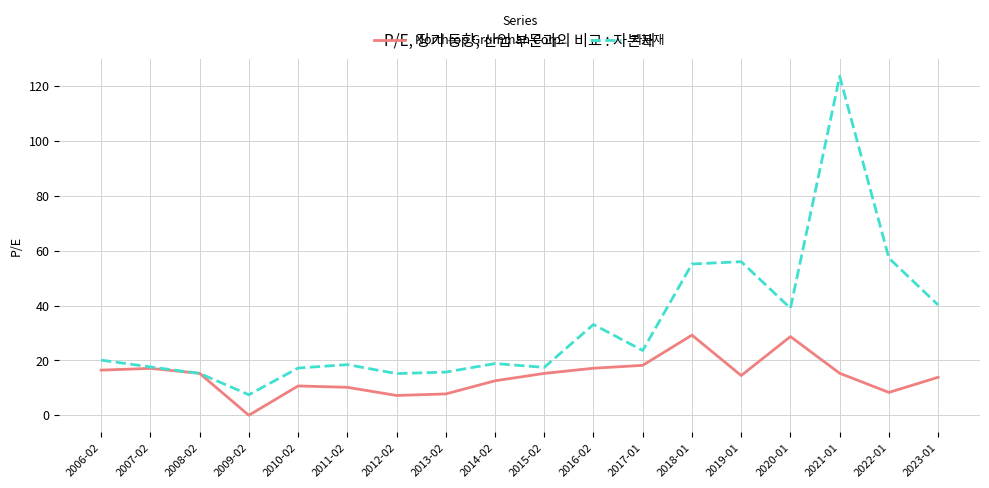

What position from the right is 2014-02?

10